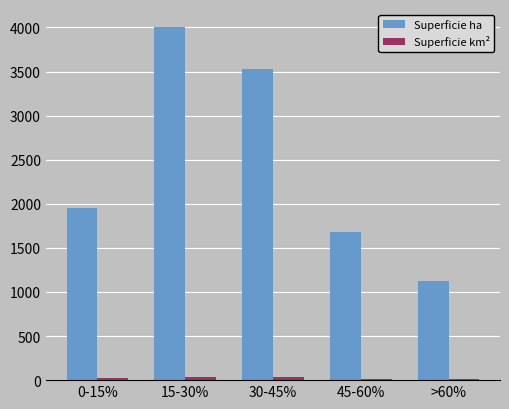

What is the sum of all Superficie ha values?

12301.0